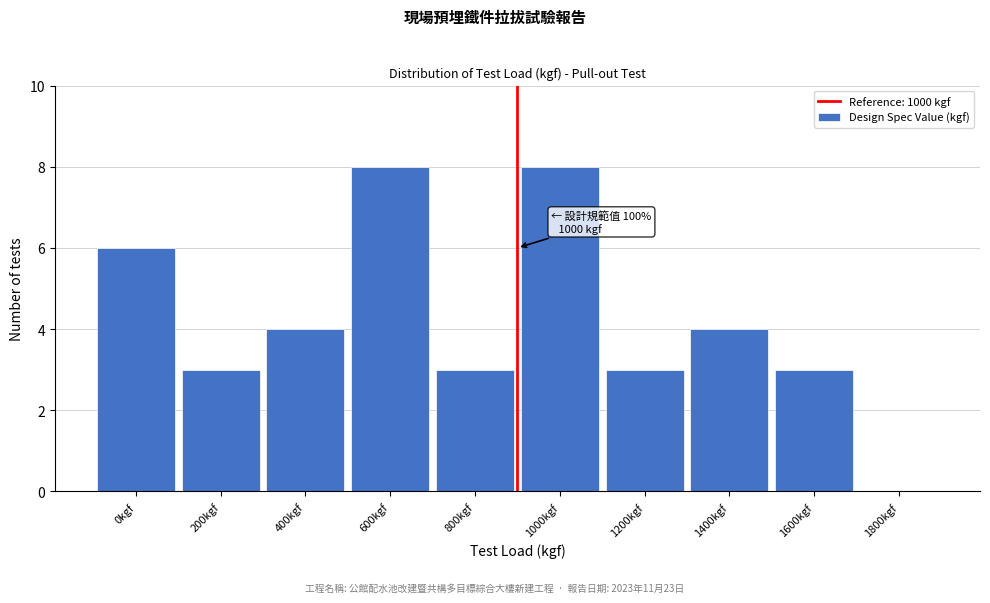

Reading left to right, extract all data points from this chart.

0kgf=6	200kgf=3	400kgf=4	600kgf=8	800kgf=3	1000kgf=8	1200kgf=3	1400kgf=4	1600kgf=3	1800kgf=0